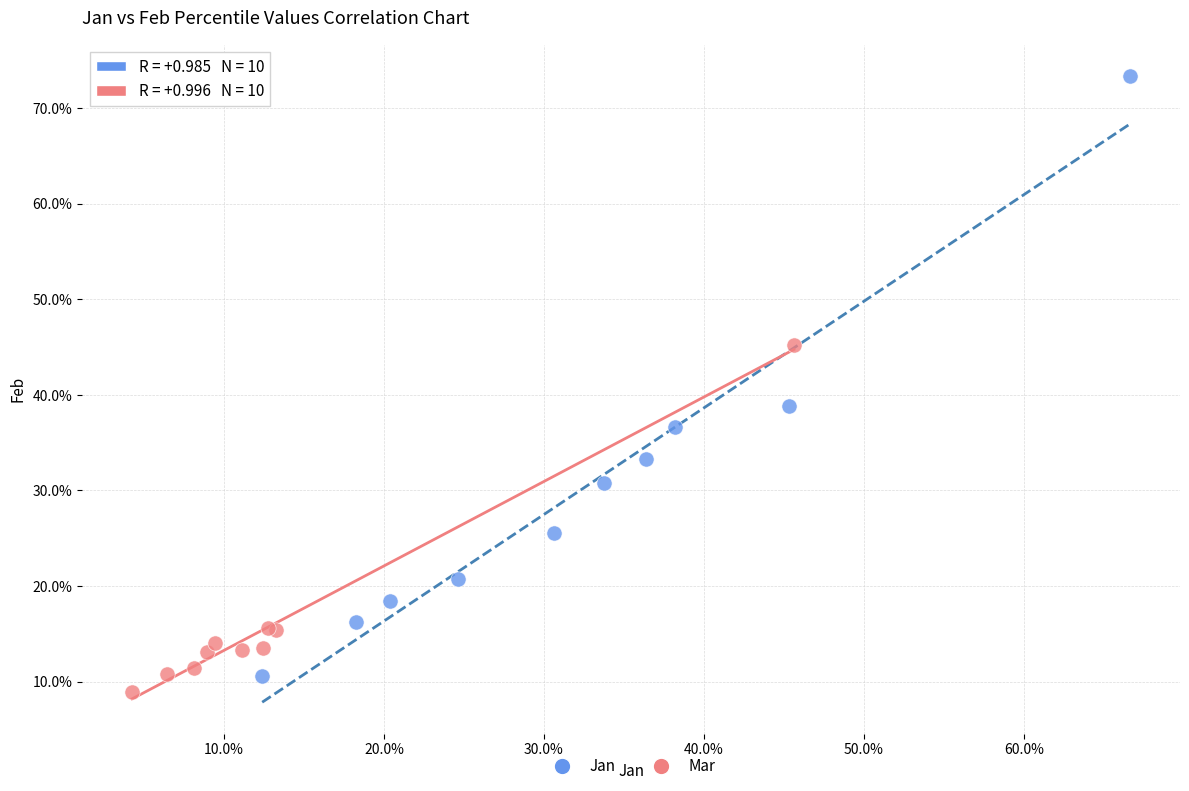

What are all the series names shown in the legend?

Jan, Mar